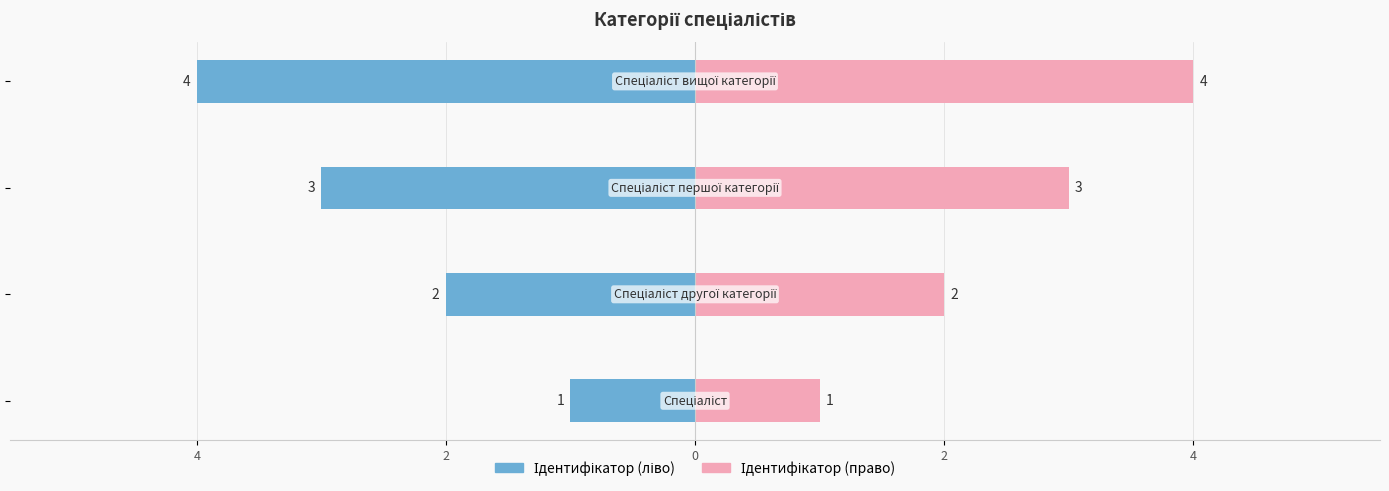

What is the spread (max minus min) of values at 2?

4